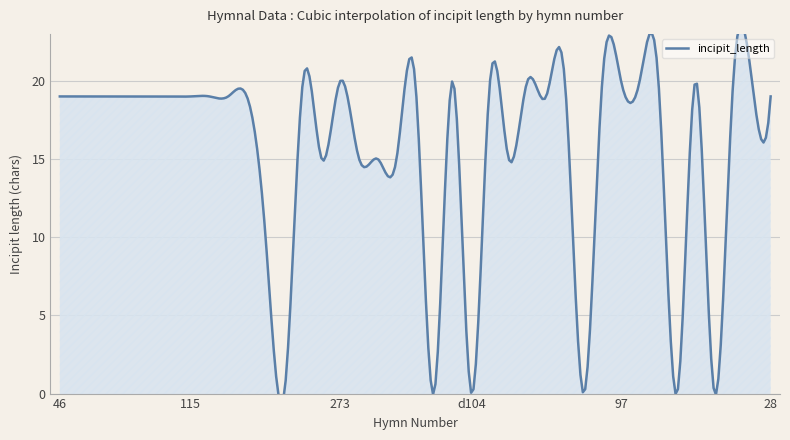

What is the label of the 23rd point from the right?

165